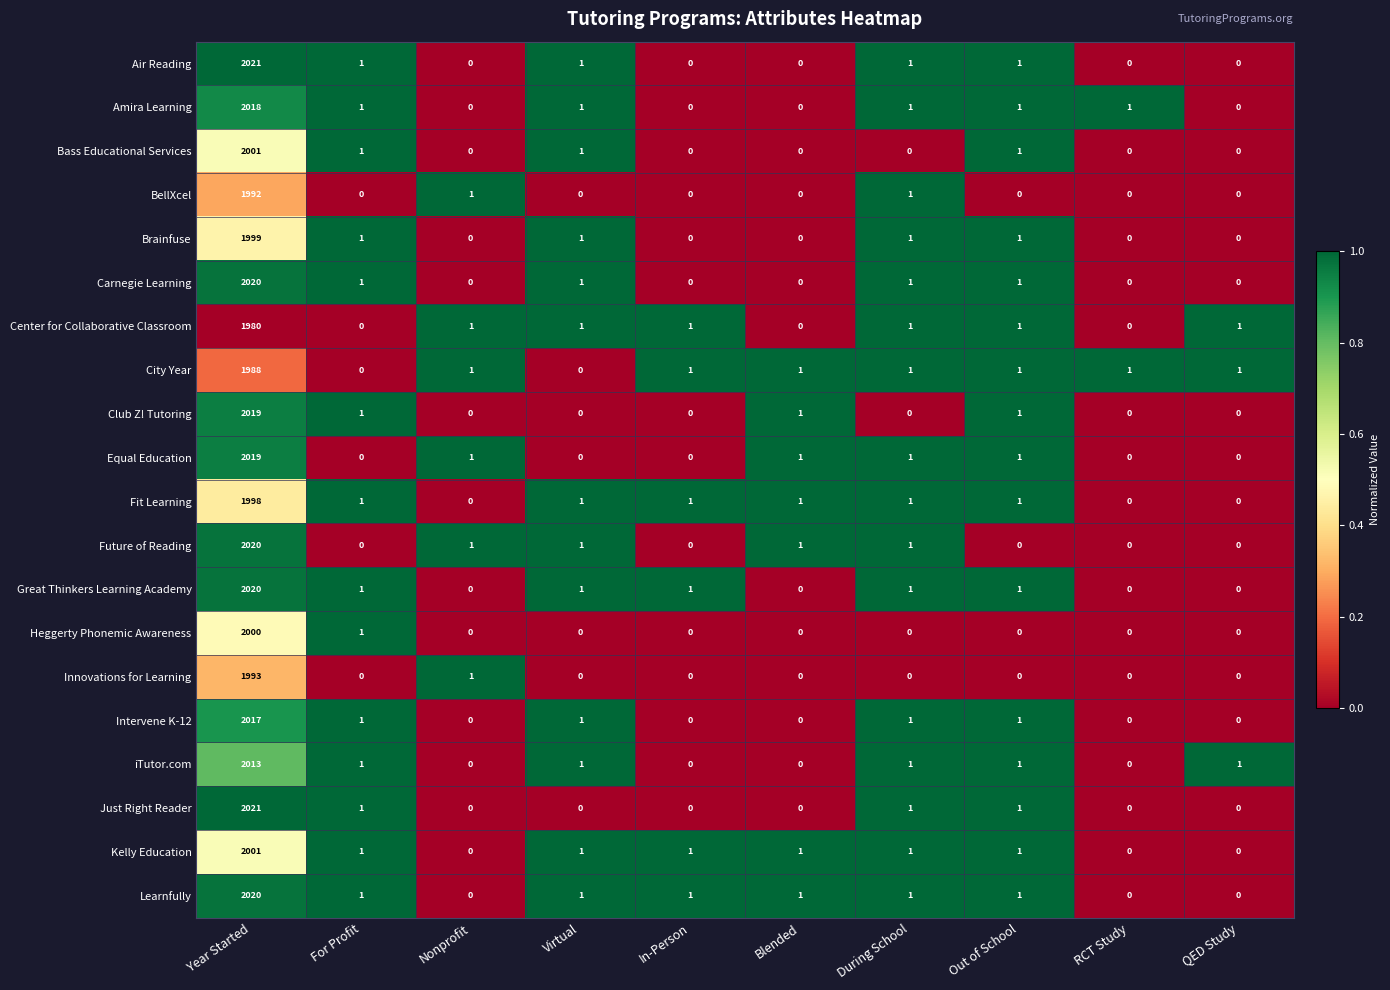

What is the total value across all series at Virtual?

13